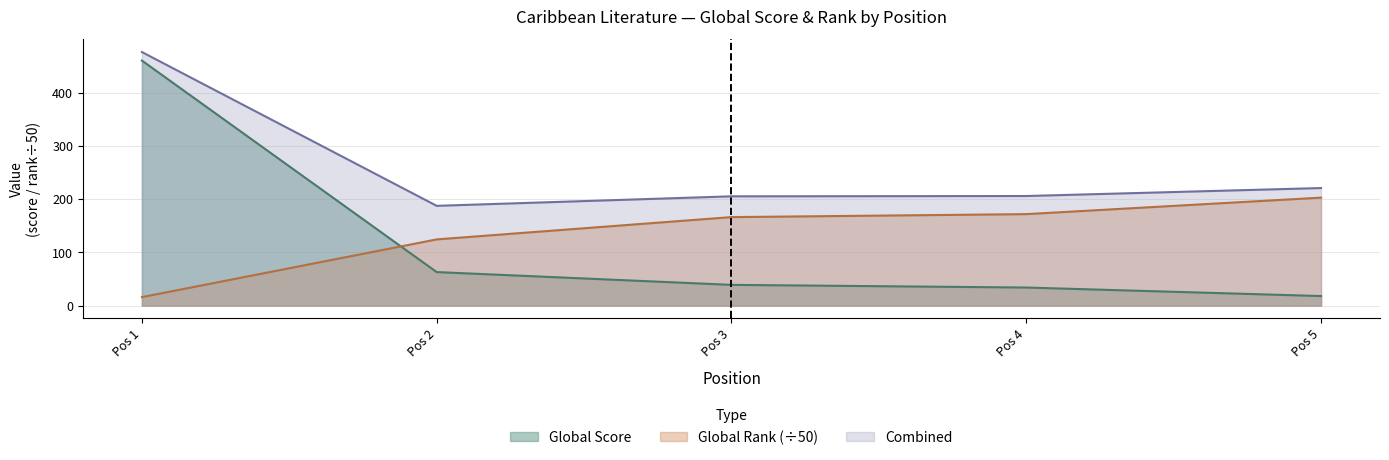

What is the difference between the maximum and minimum values in the Global Score series?

442.0